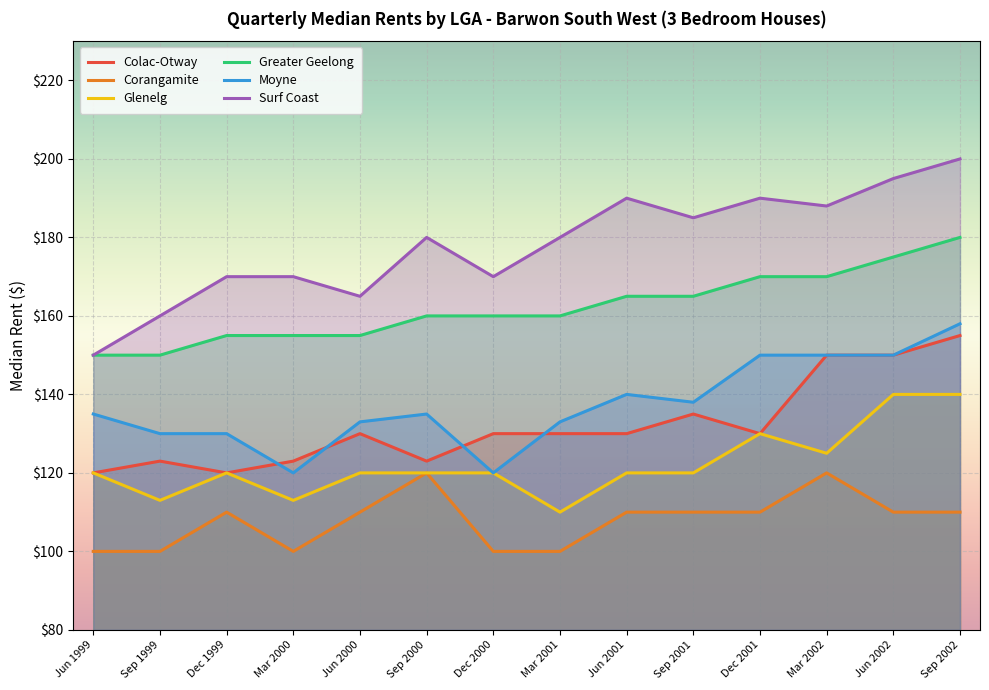

What is the sum of the Moyne values at Mar 2002 and Sep 1999?

280